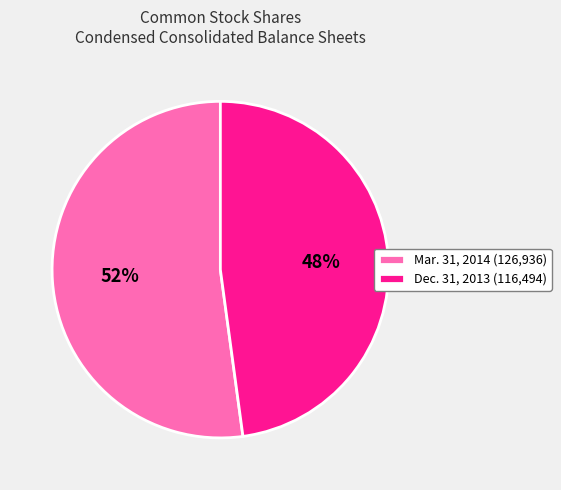

Is it true that Mar. 31, 2014 (126,936) is 52% of the pie?

True